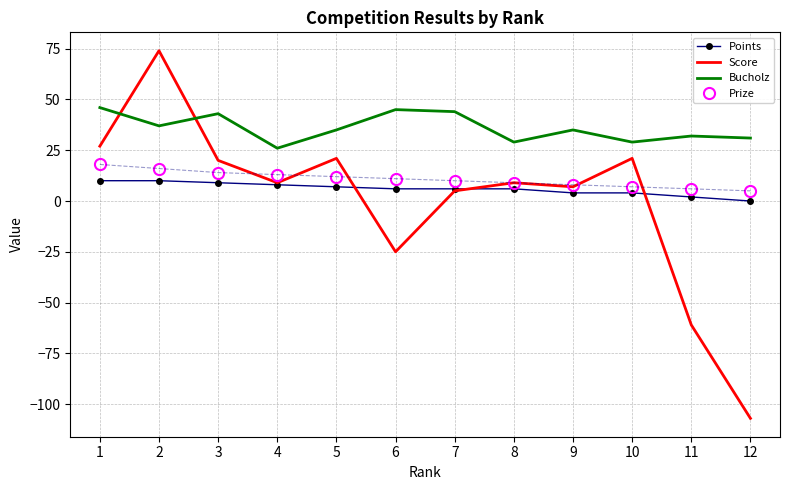

Between 1 and 2, which series saw the biggest shift?

Score